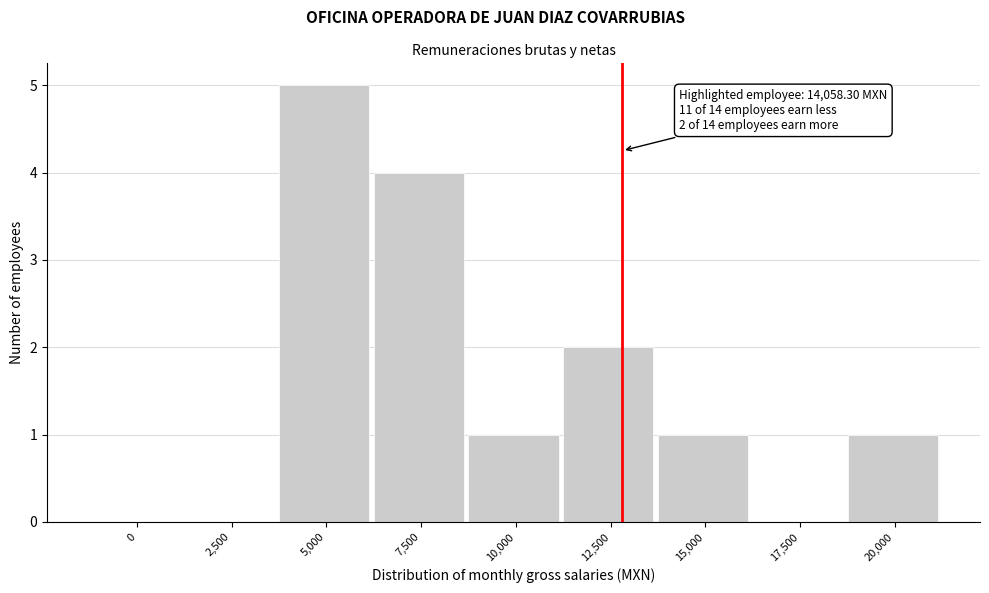

Reading right to left, transcribe all the data shown in this chart.

20,000=1	17,500=0	15,000=1	12,500=2	10,000=1	7,500=4	5,000=5	2,500=0	0=0